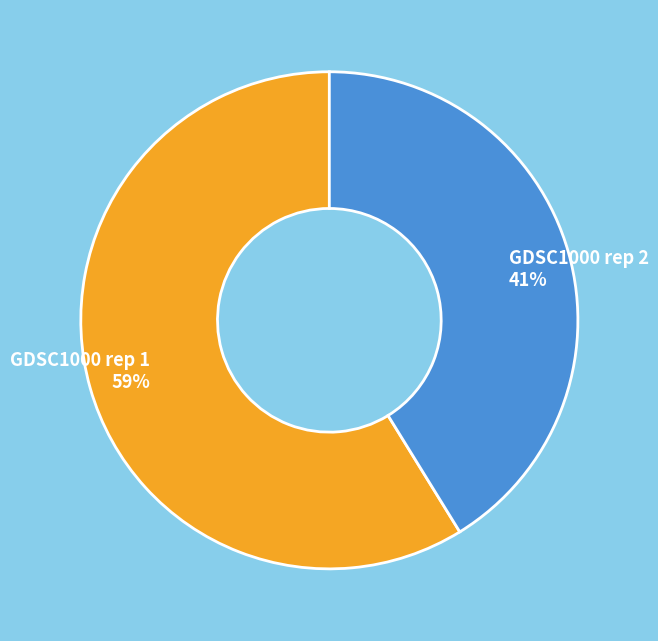

The GDSC1000 rep 1 slice represents 66% of the pie. True or false?

False